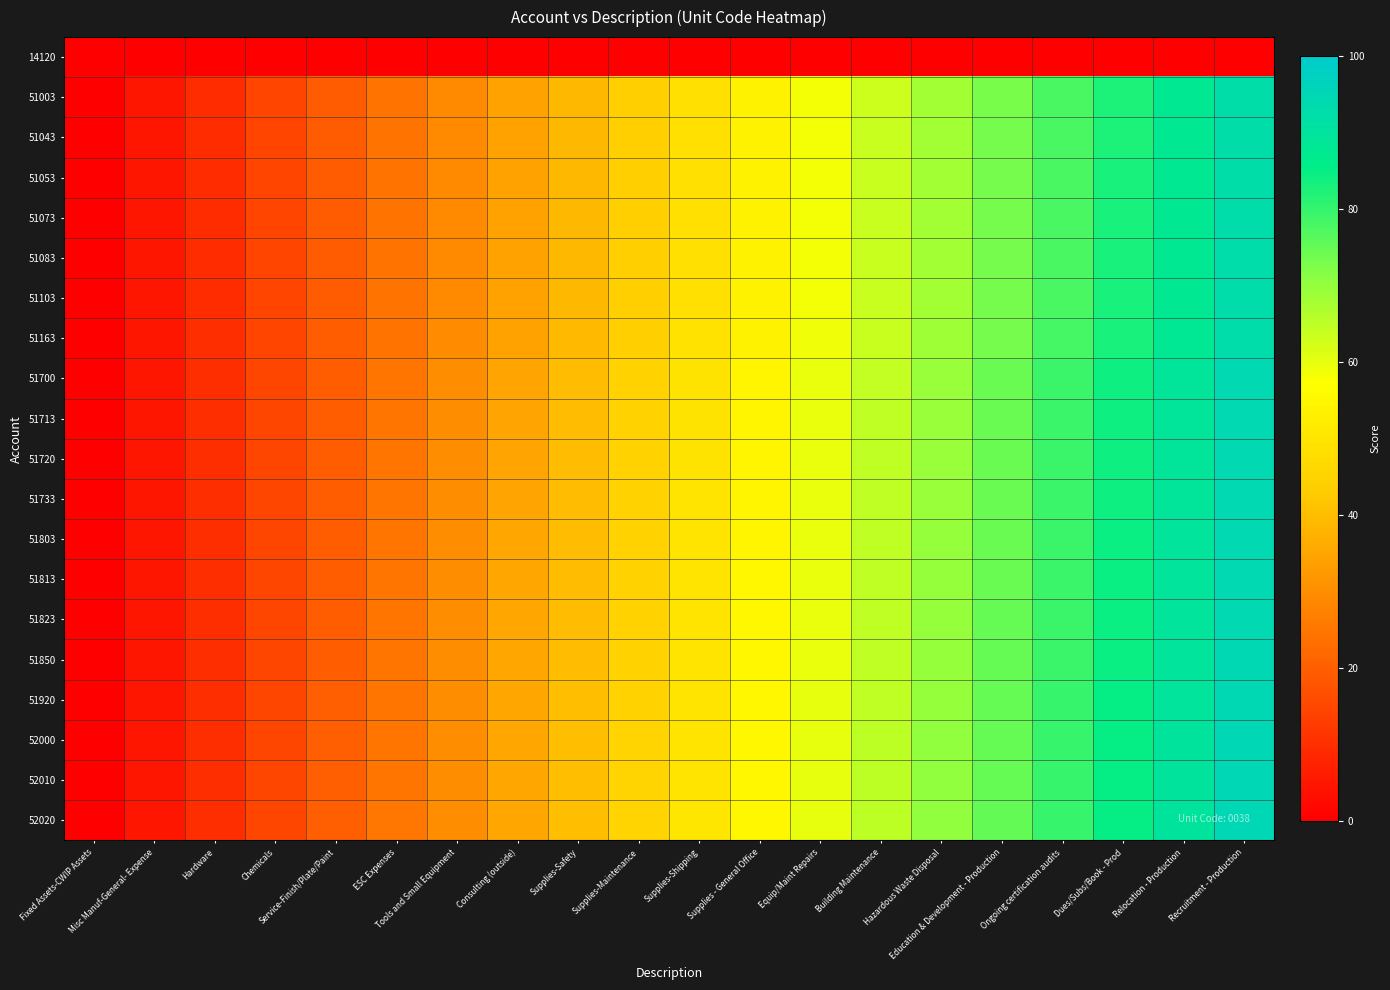

Between Consulting (outside) and Hazardous Waste Disposal, which is larger?

Consulting (outside)